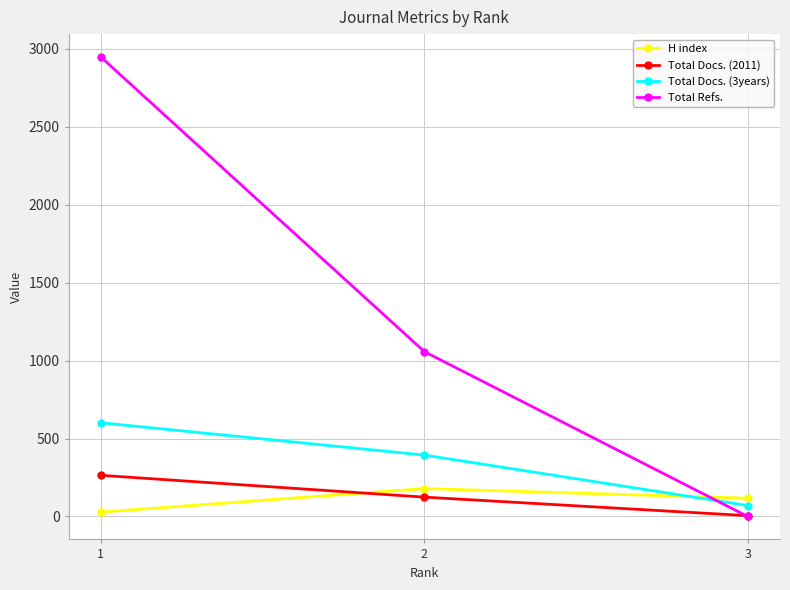

What is the difference between the maximum and minimum values in the Total Refs. series?

2948